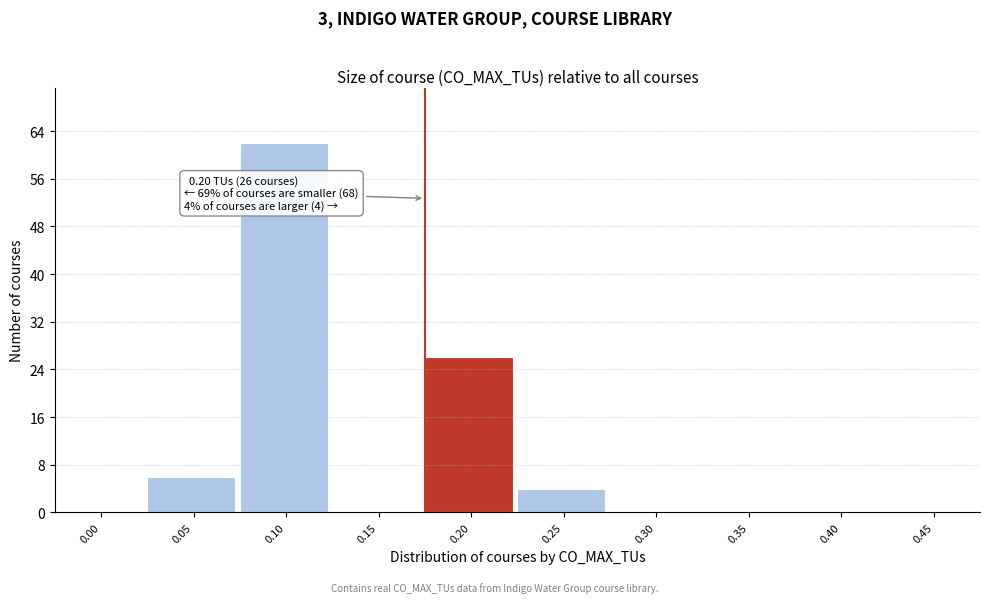

Reading left to right, extract all data points from this chart.

0.00=0	0.05=6	0.10=62	0.15=0	0.20=26	0.25=4	0.30=0	0.35=0	0.40=0	0.45=0